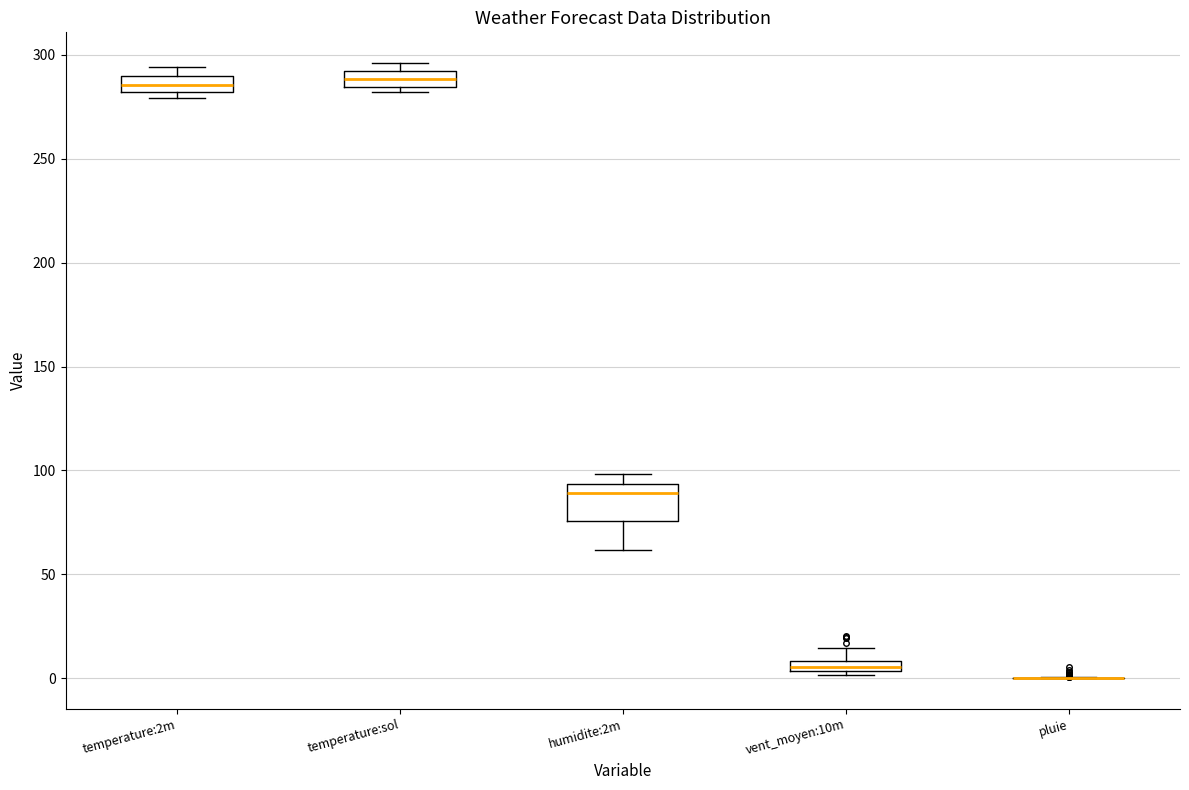

Which box is the tallest, from its lower edge to its upper edge?

humidite:2m